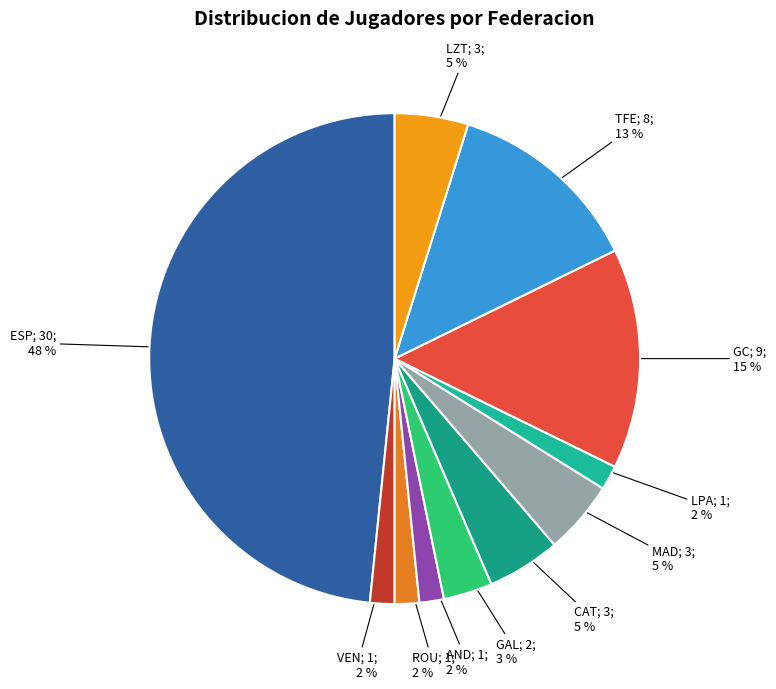

How many segments does this pie chart have?

11